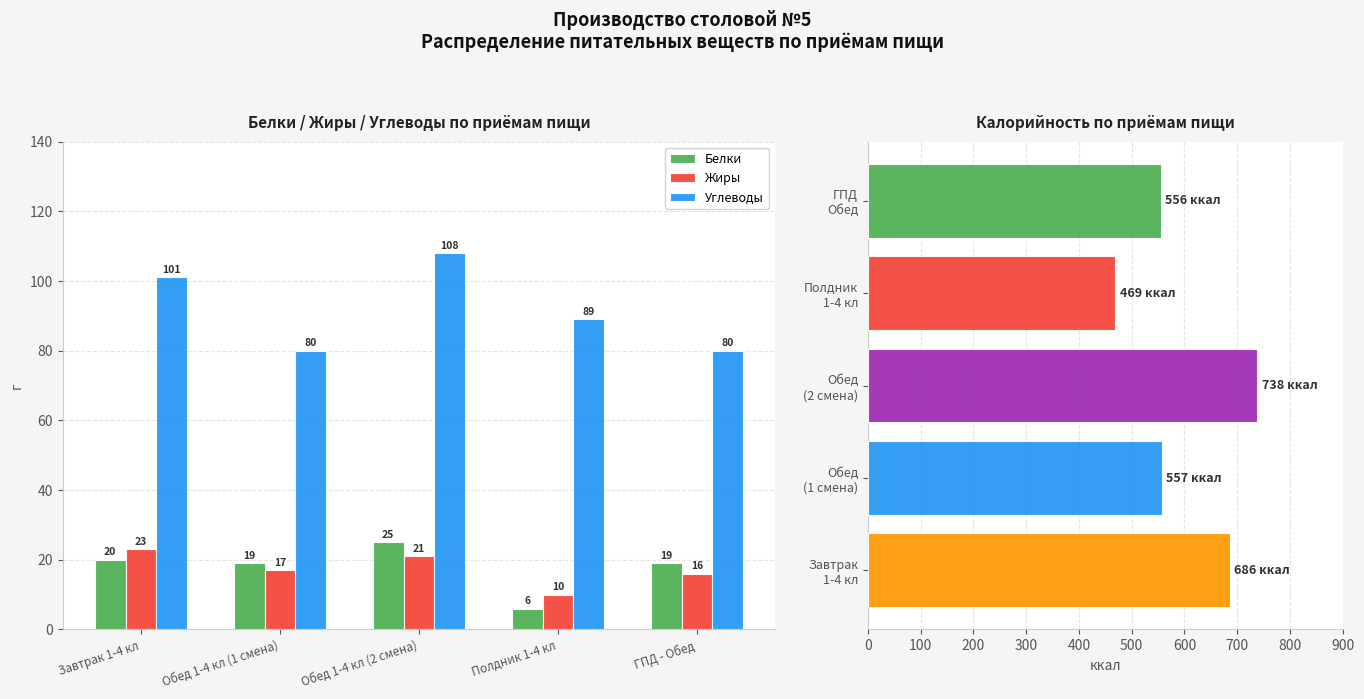

List the labels in order of Углеводы value, largest first.

Обед 1-4 кл (2 смена), Завтрак 1-4 кл, Полдник 1-4 кл, Обед 1-4 кл (1 смена), ГПД - Обед